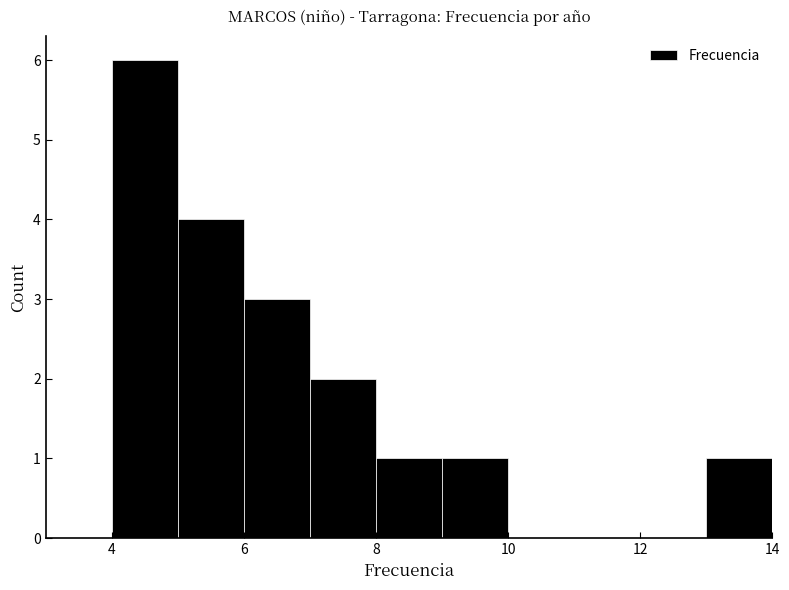

Over which range of the x-axis is the bar tallest?

4 to 5